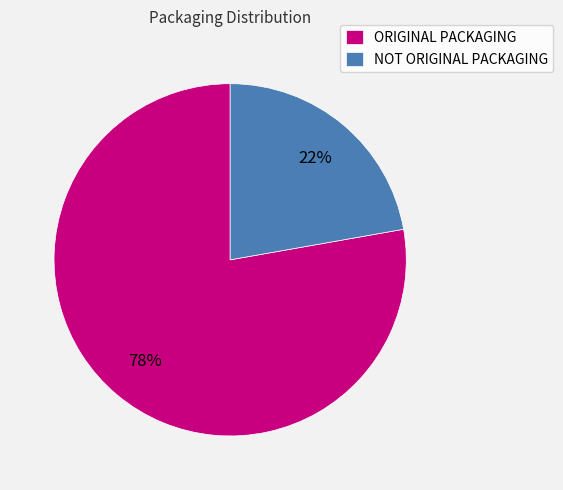

What is the ratio of the value at NOT ORIGINAL PACKAGING to the value at ORIGINAL PACKAGING?

0.3